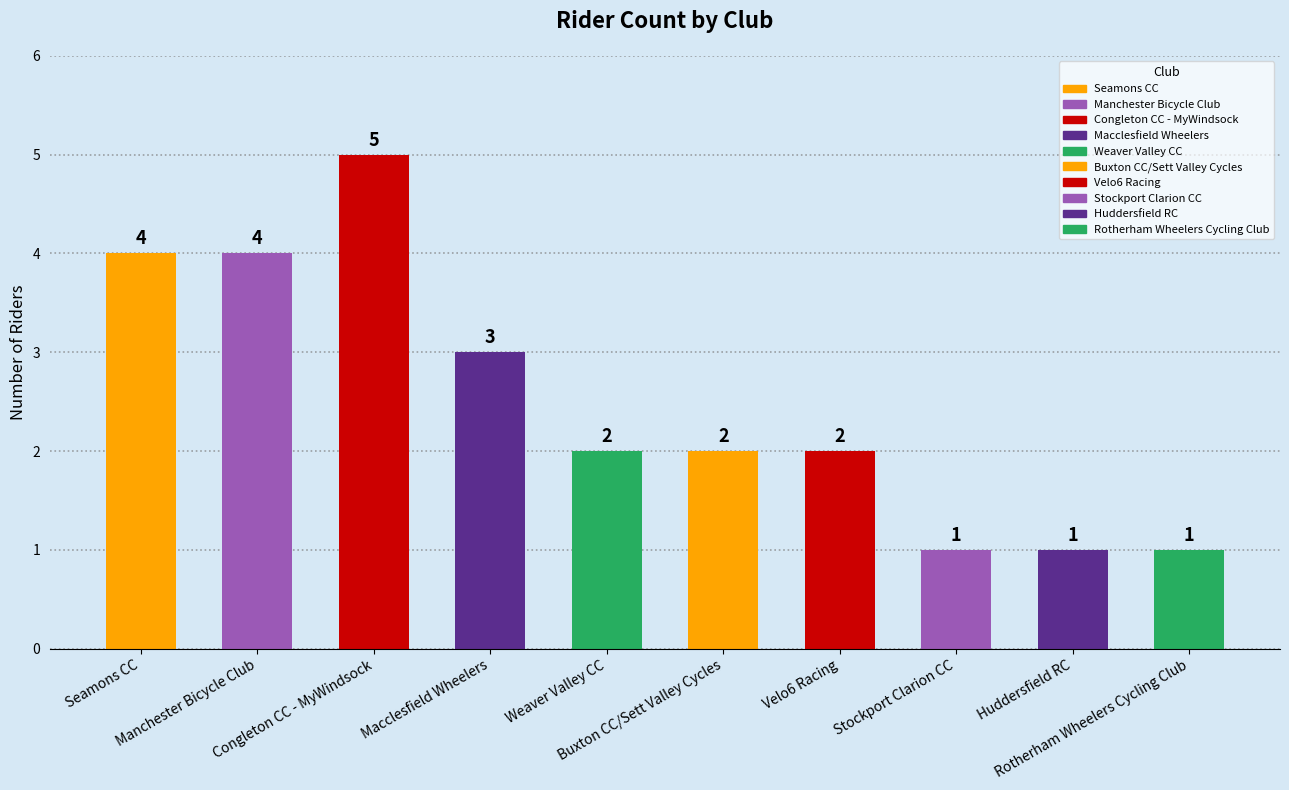

What is the value of the 3rd bar from the left?

5